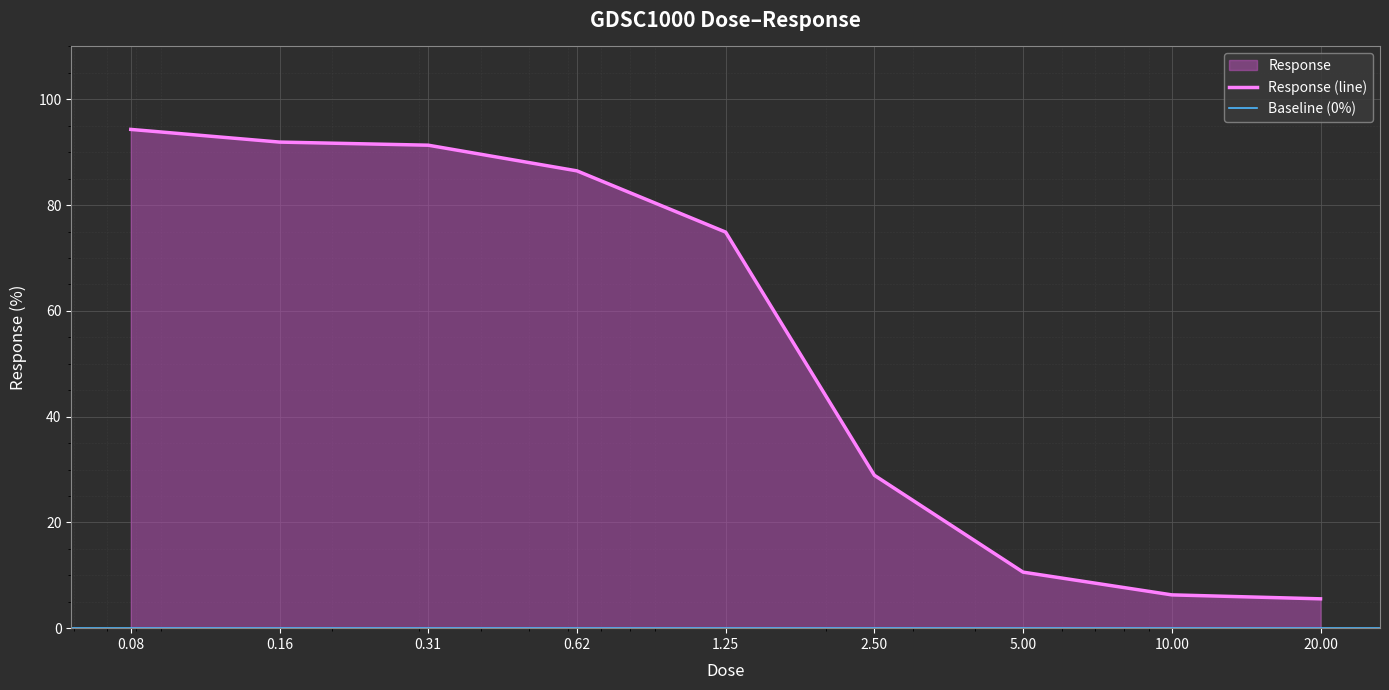

Count the number of values greater than 74.

5